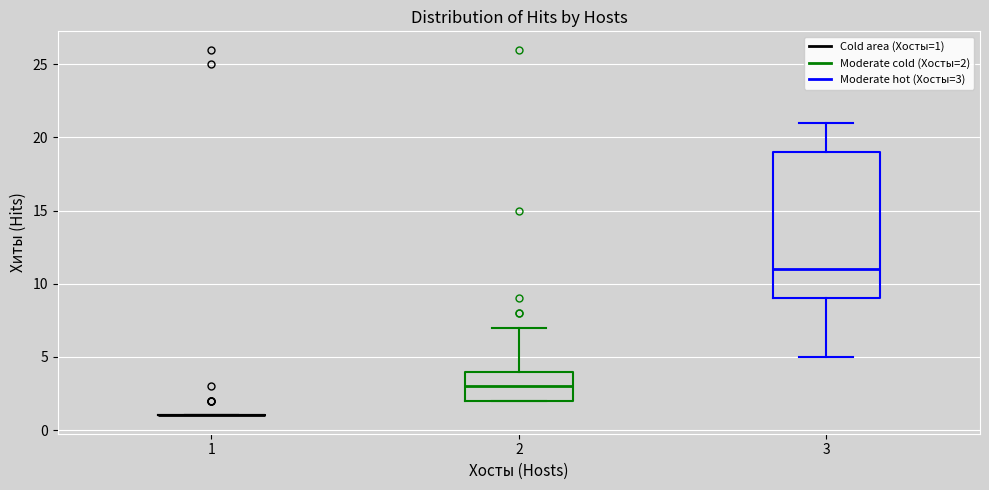

Comparing the boxes themselves (not the whiskers), which one is the tallest?

3